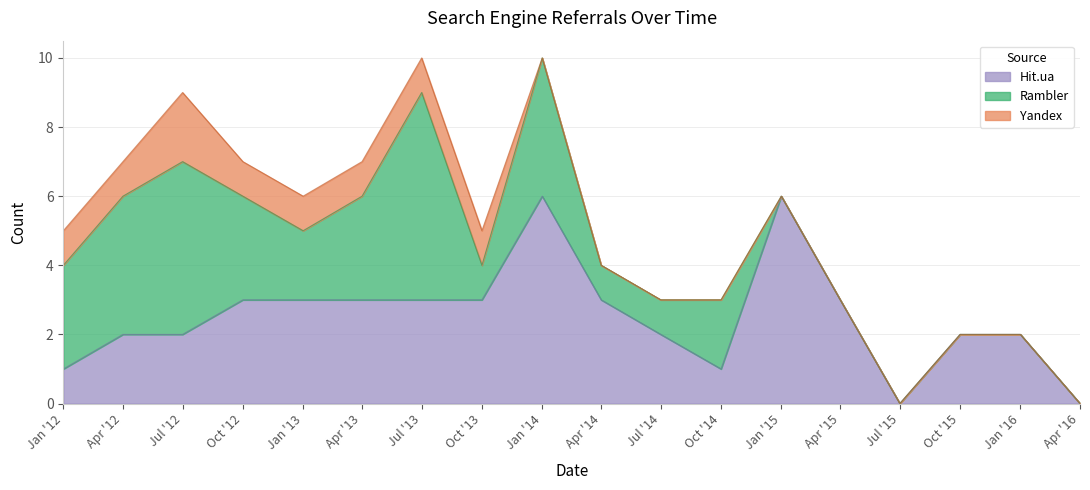

How many intersections are there between Rambler and Hit.ua?

3